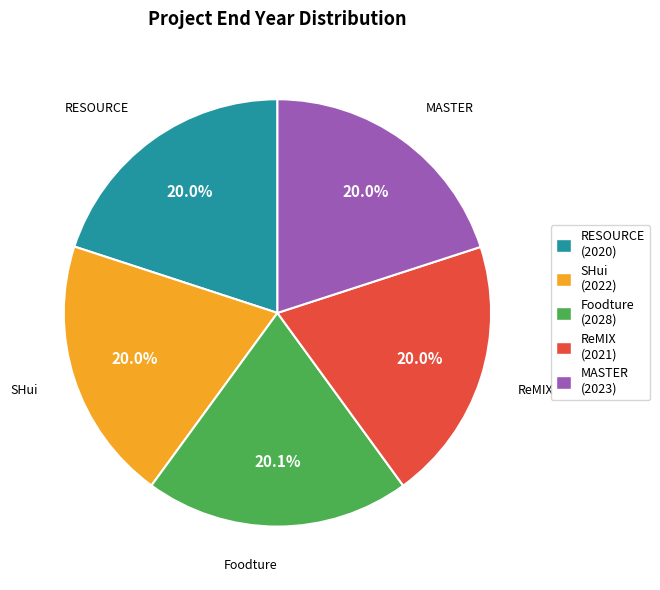

To the nearest percent, what portion does SHui represent?

20%